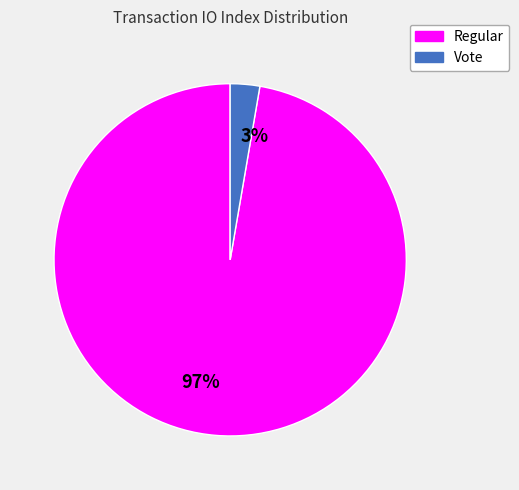

To the nearest percent, what is the combined percentage of Regular and Vote?

100%